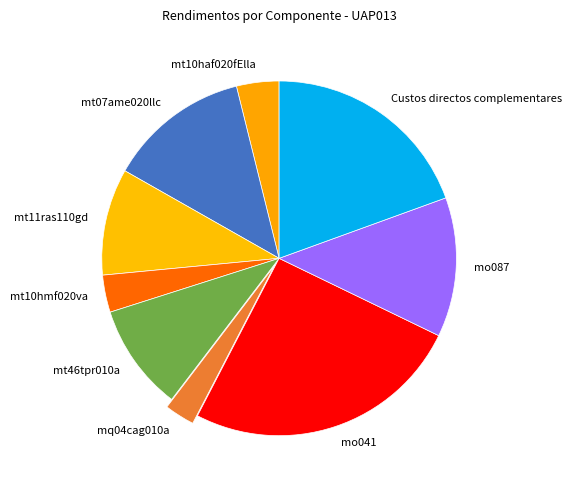

True or false: mo087 accounts for 2% of the total.

False